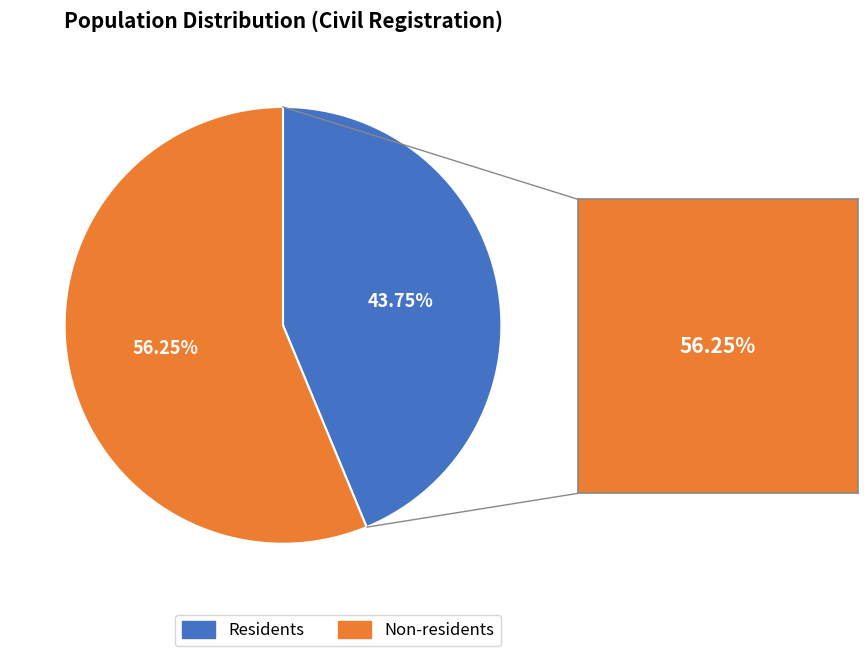

What is the smallest slice in the pie chart?

Residents